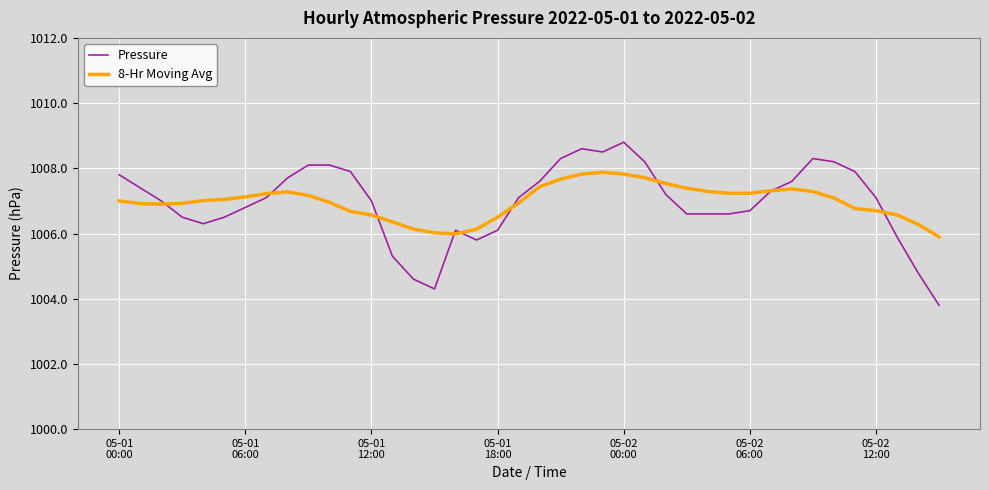

What is the maximum value shown in the chart?

1008.8